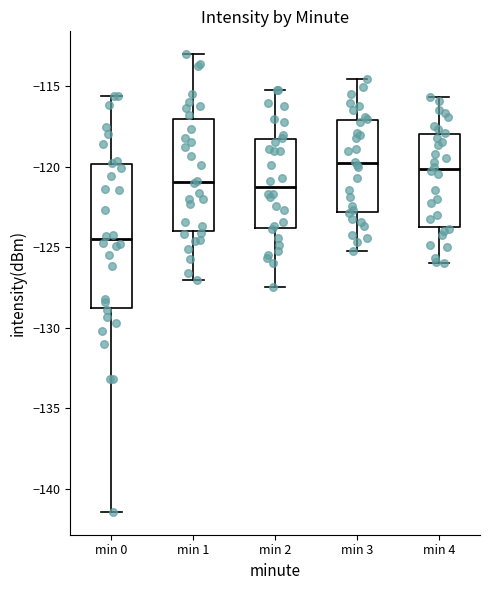

Reading left to right, transcribe this box plot: for each box, give where its median line is, the range the box spans, and where its two whiskers end, as read against the y-axis. The values are not printed on the chart, so give them approximately, as read against the axis.

min 0: median -124.5, box -129.0 to -120.0, whiskers -141.5 to -115.5
min 1: median -121.0, box -124.0 to -117.0, whiskers -127.0 to -113.0
min 2: median -121.5, box -124.0 to -118.5, whiskers -127.5 to -115.0
min 3: median -120.0, box -123.0 to -117.0, whiskers -125.0 to -114.5
min 4: median -120.0, box -123.5 to -118.0, whiskers -126.0 to -115.5